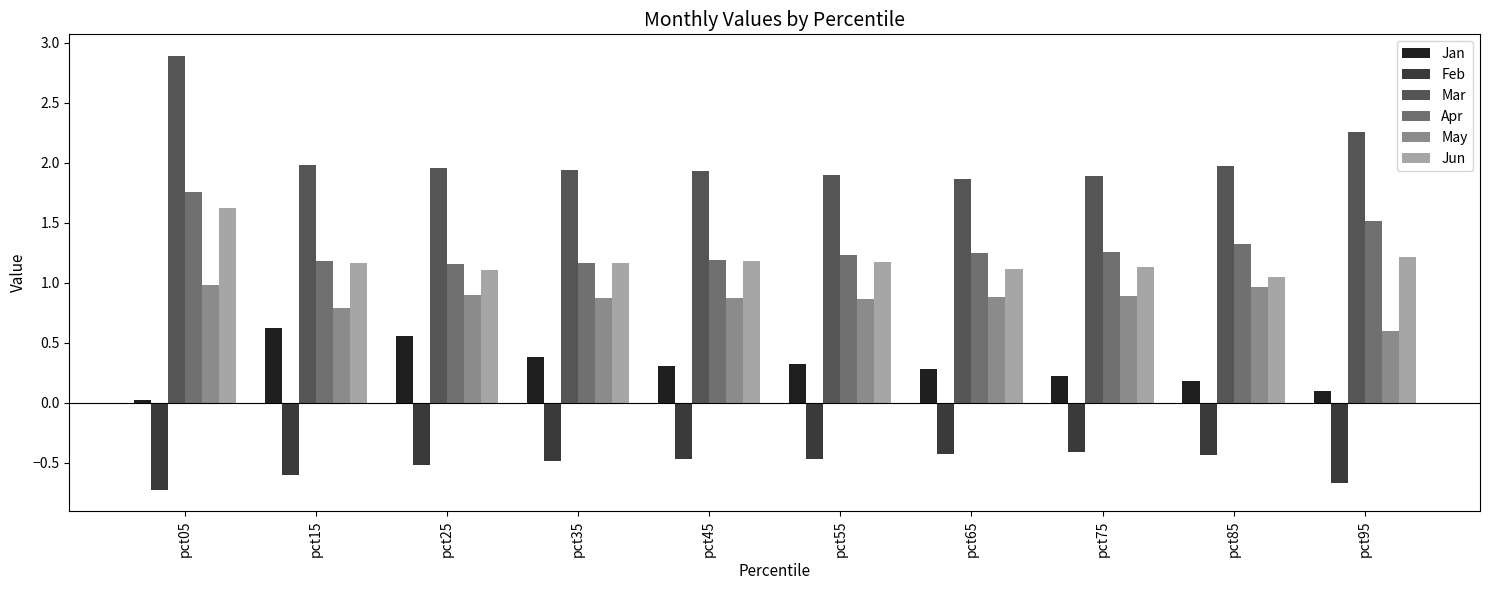

What are all the series names shown in the legend?

Jan, Feb, Mar, Apr, May, Jun